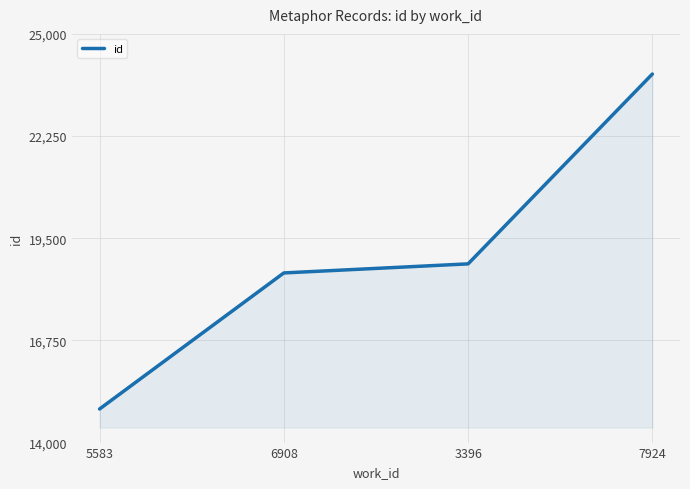

How many values are below 18810?

2